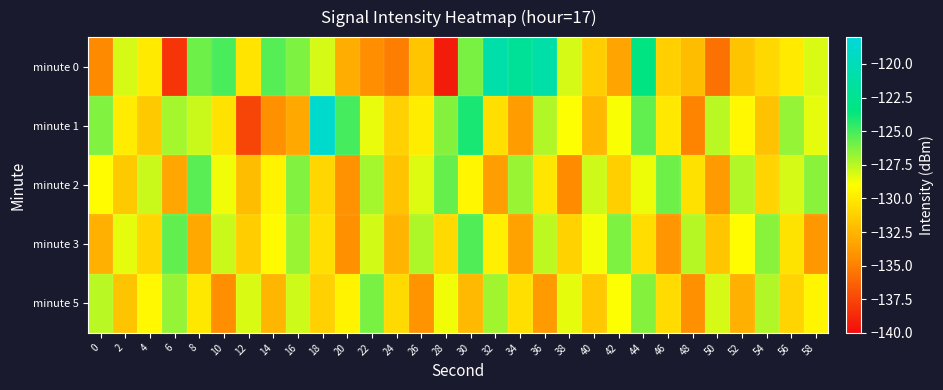

Between 32 and 16, which is larger?

32